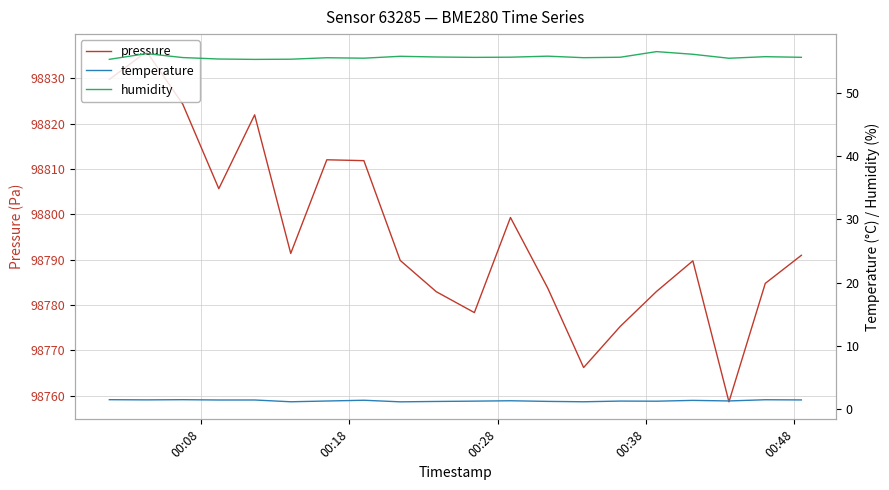

How many lines are shown in the chart?

3